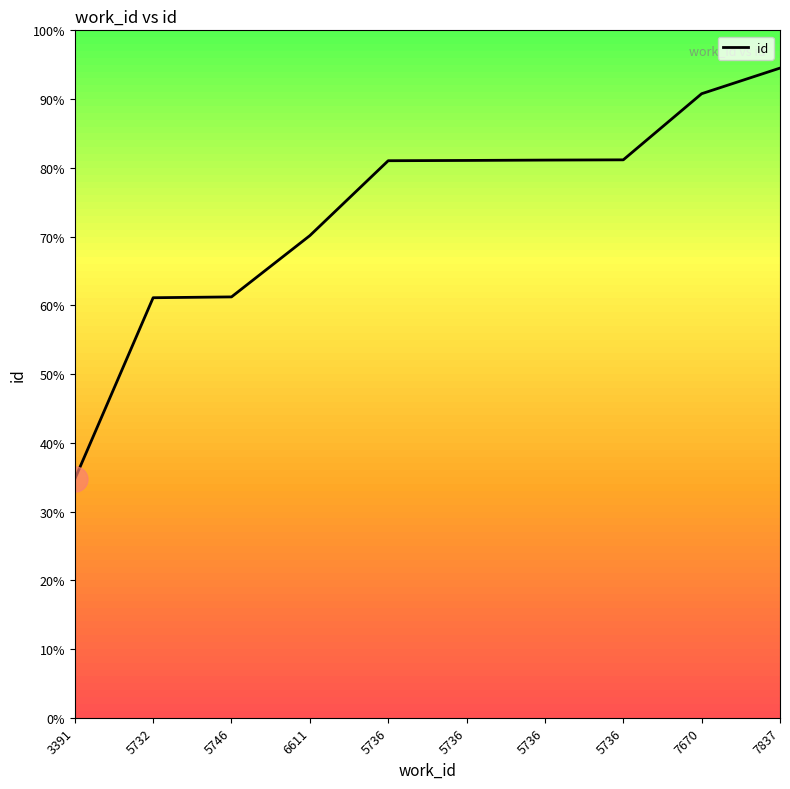

What is the label of the 3rd point from the right?

5736